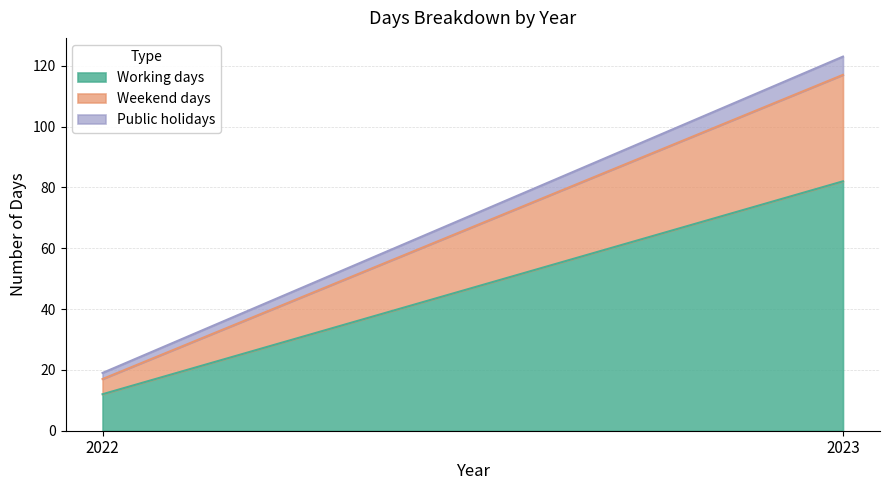

At how many categories does at least one series exceed 32?

1